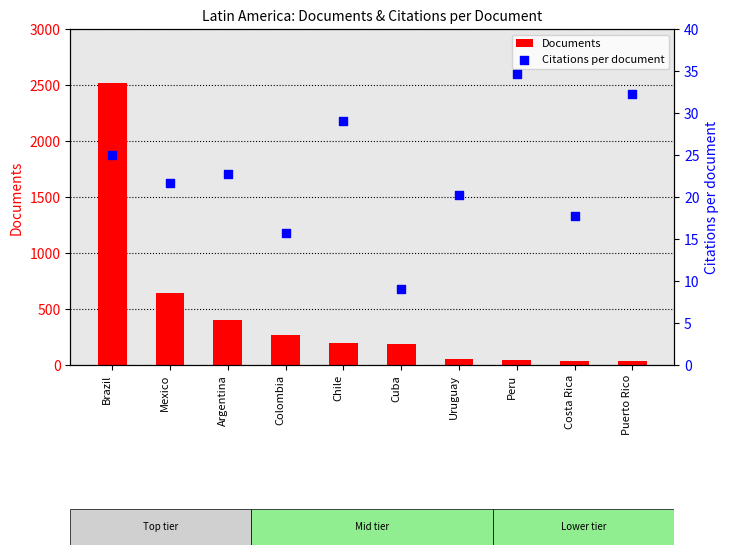

At which category is the sum across all series the highest?

Brazil